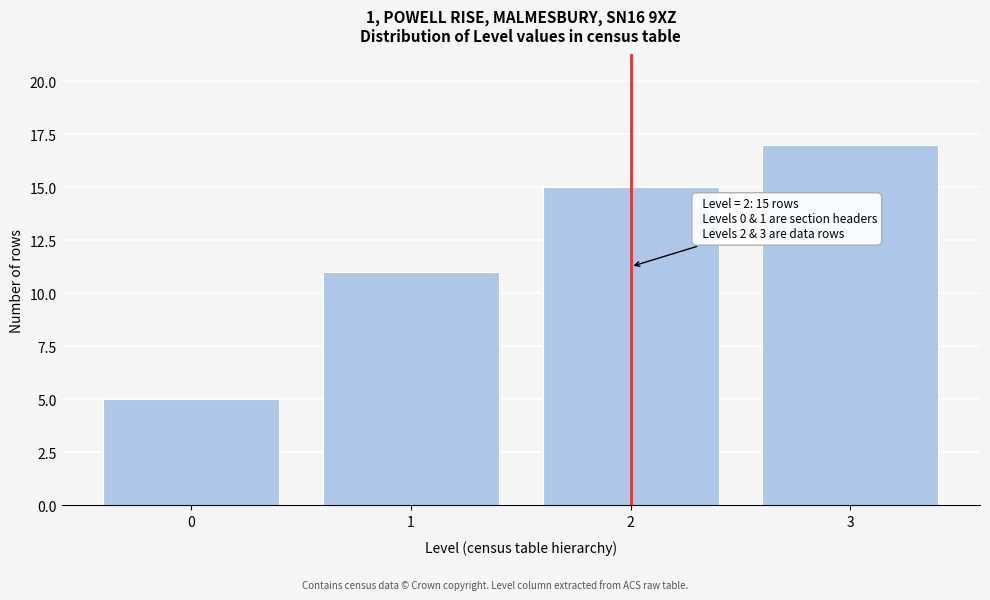

Reading left to right, list all the values displayed in this chart.

5	11	15	17